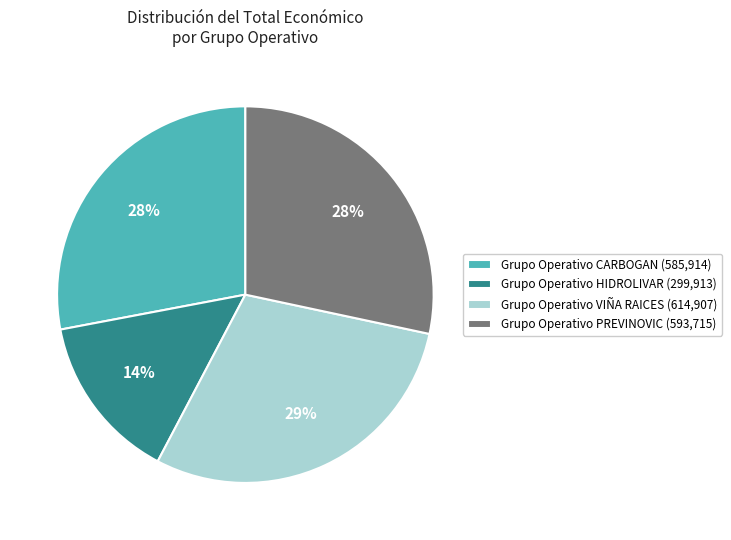

To the nearest percent, what is the average slice percentage?

25%